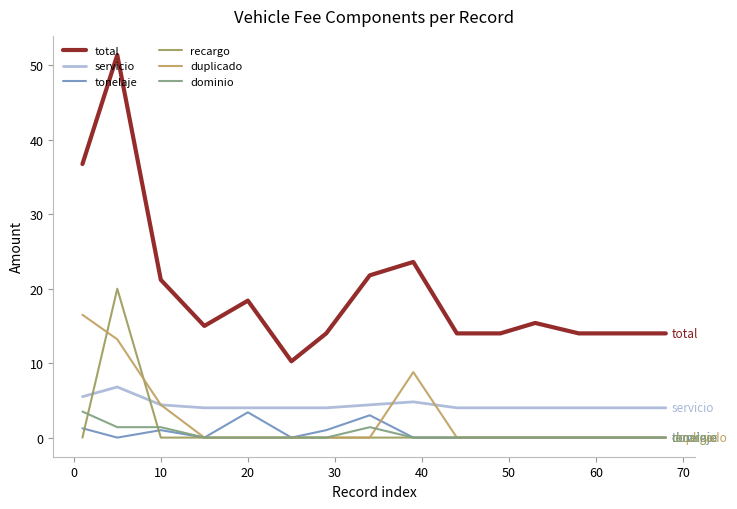

Does the chart display data point markers on the line(s)?

No